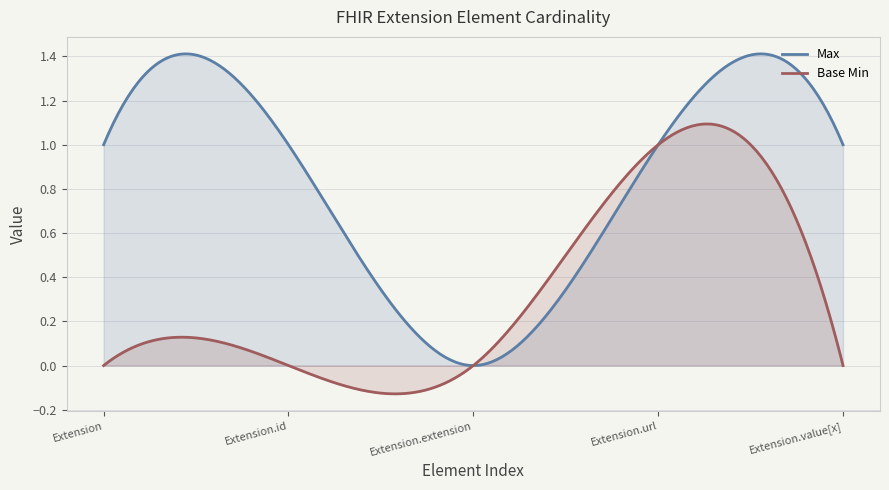

How many values in the Max series are below 1?

1